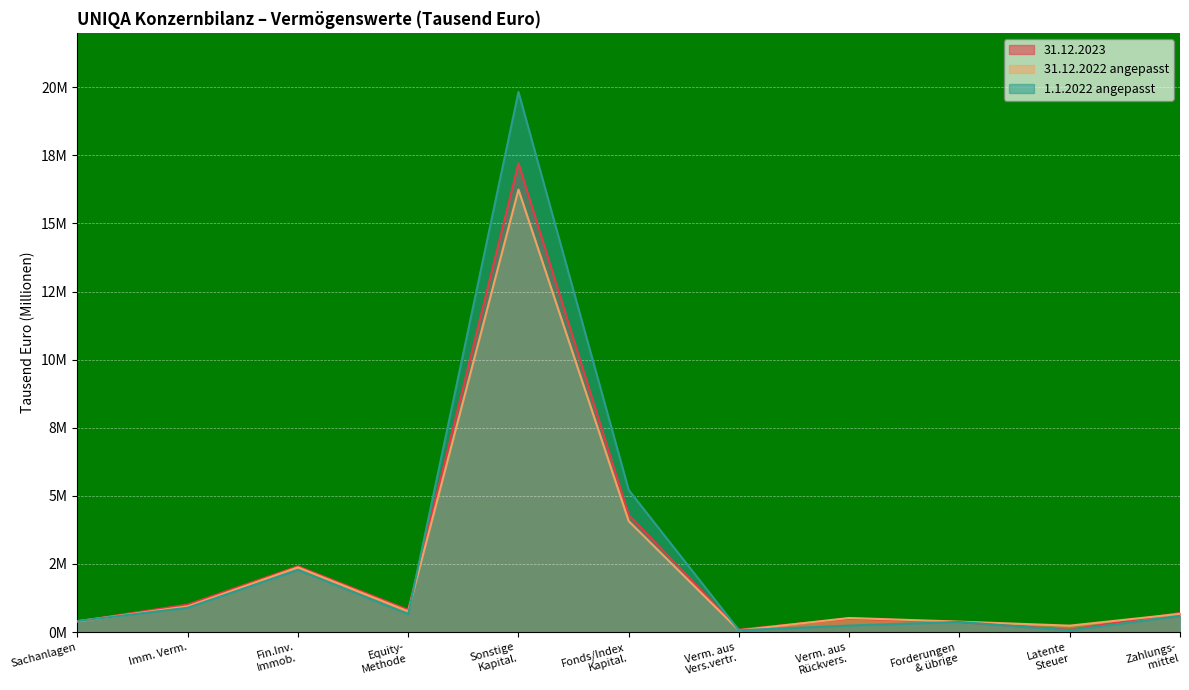

Rank the series by their average value, from highest to lowest.

1.1.2022 angepasst, 31.12.2023, 31.12.2022 angepasst